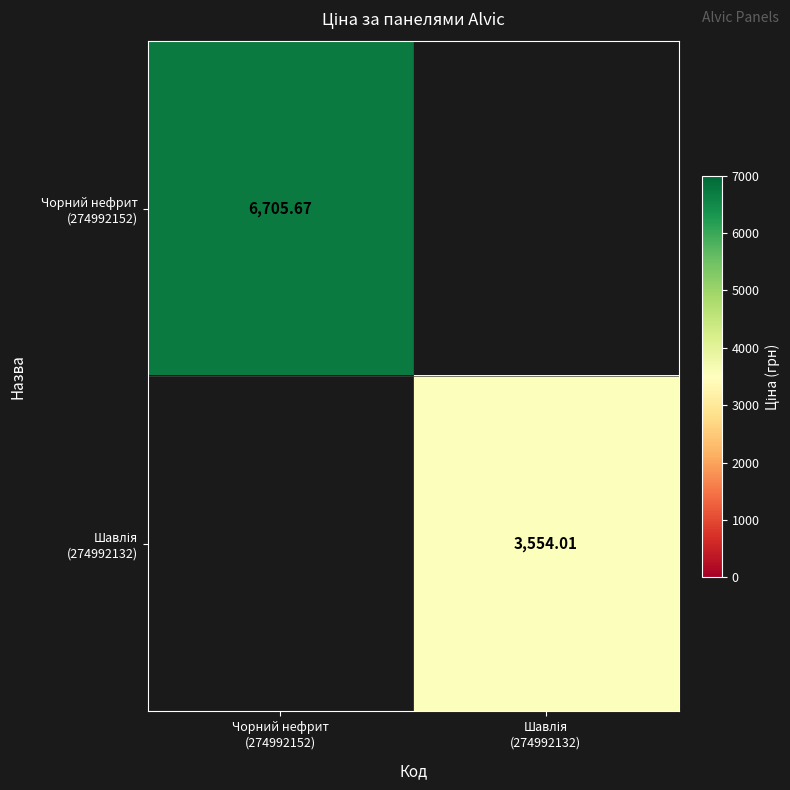

Is it true that Чорний нефрит (274992152) equals 0.0 at Шавлія (274992132)?

True